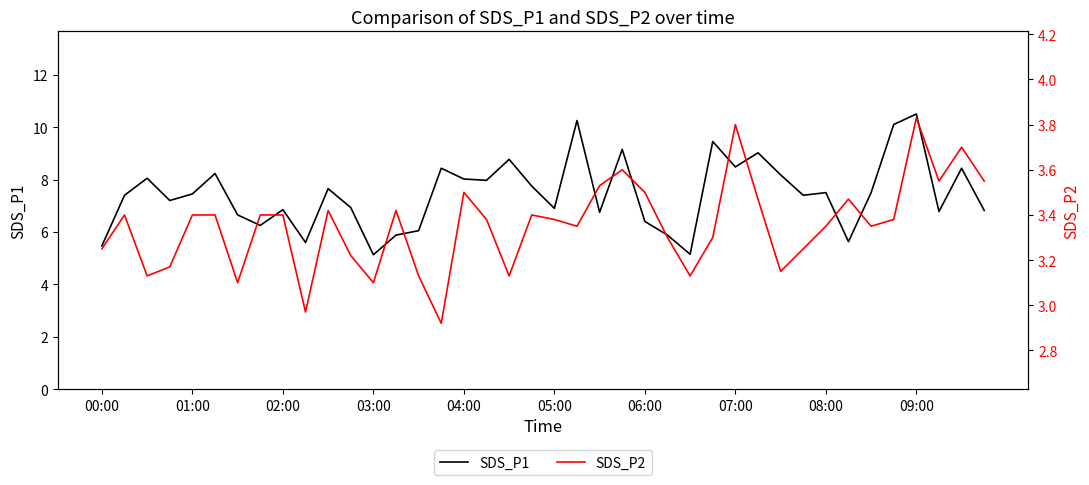

What is the difference between the maximum and minimum values in the SDS_P1 series?

5.4